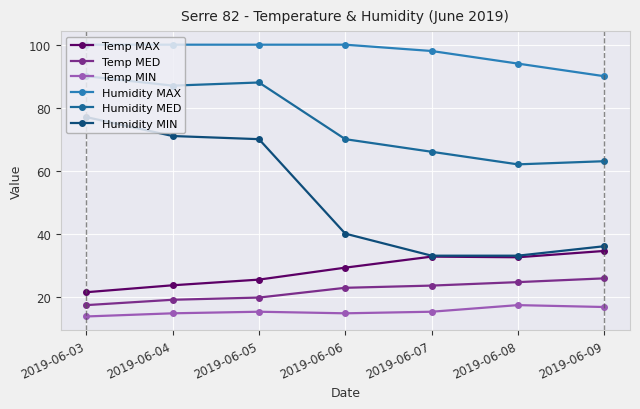

What is the minimum value shown in the chart?

13.7